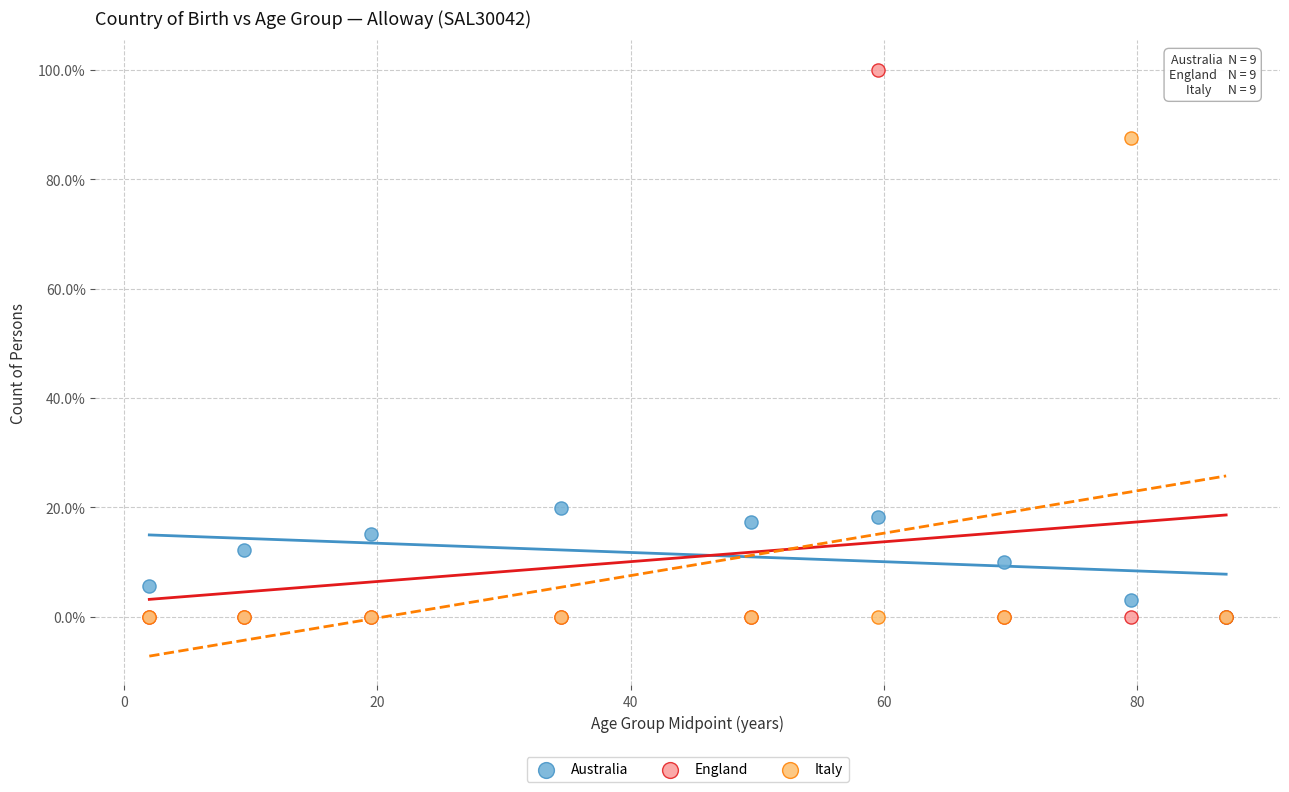

Which series has the largest Y range (max minus min)?

England